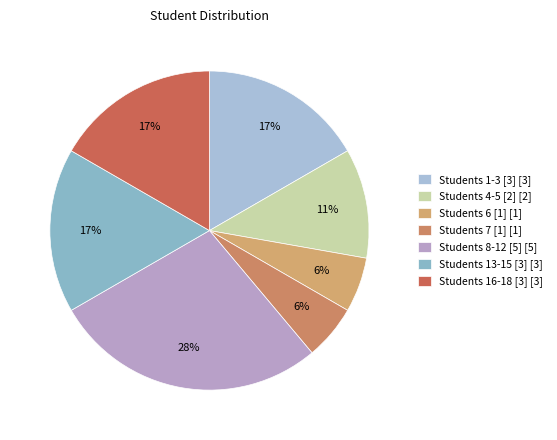

Which slice is the largest?

Students 8-12 [5] [5]